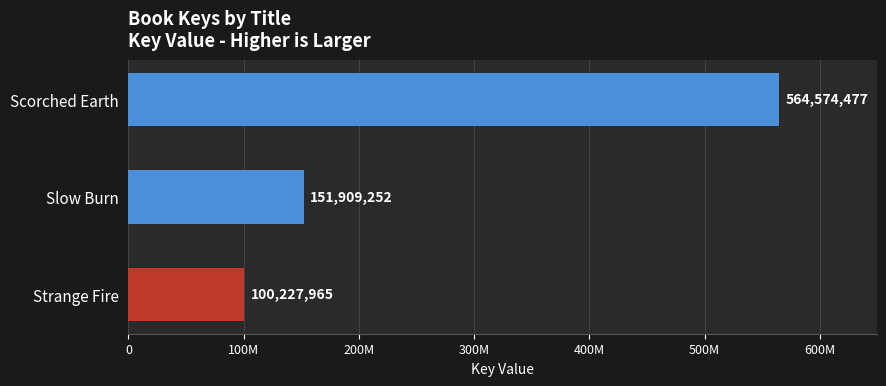

What is the sum of all values?

816711694